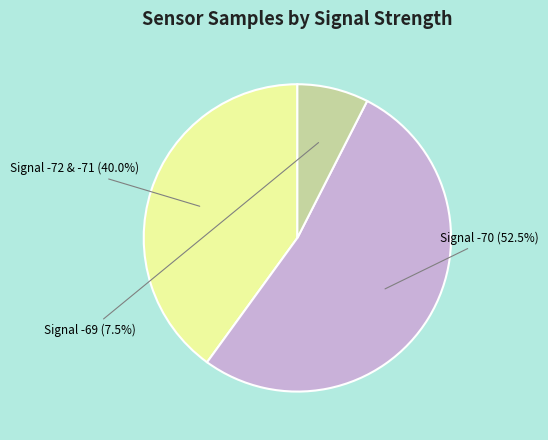

Does any single category account for the majority?

Yes